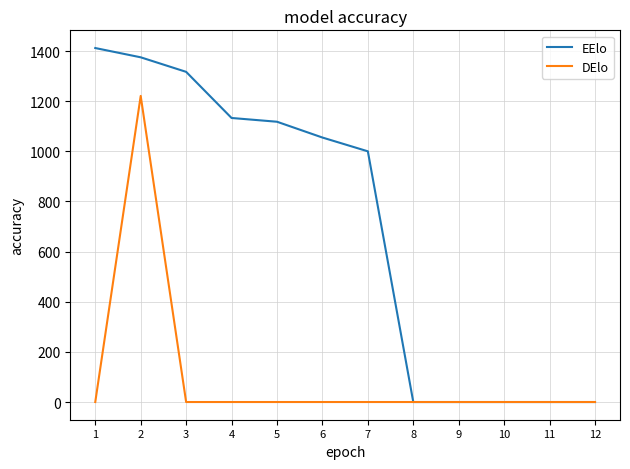

Between 2 and 4, which series saw the biggest shift?

DElo